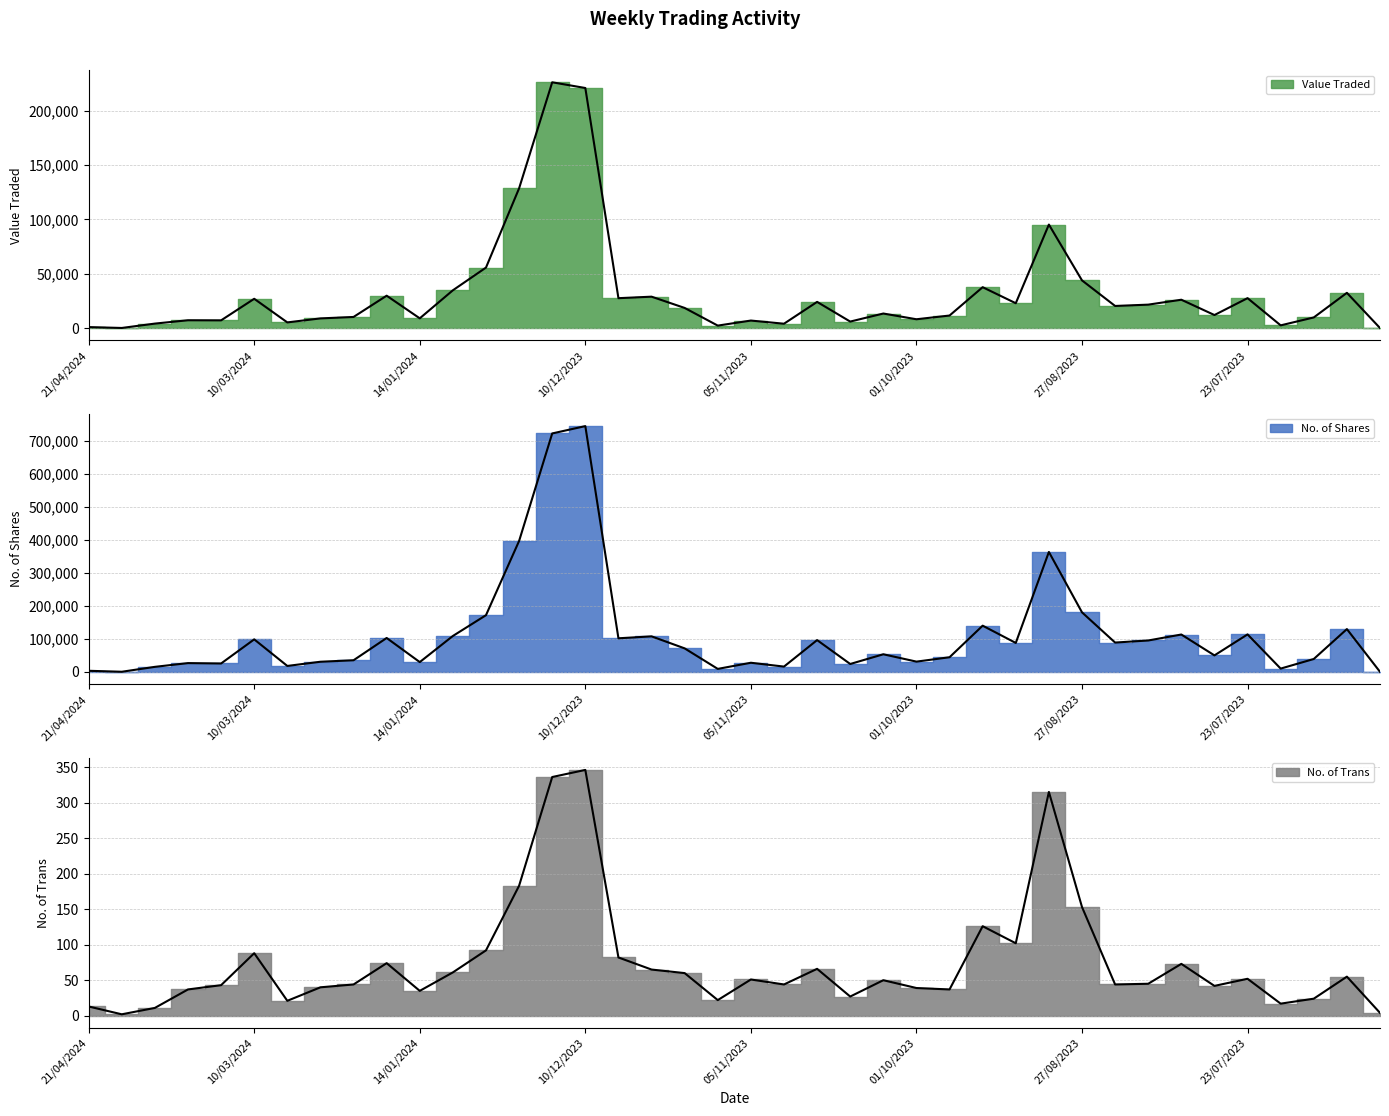

At which label is No. of Shares closest to 372715?

03/09/2023